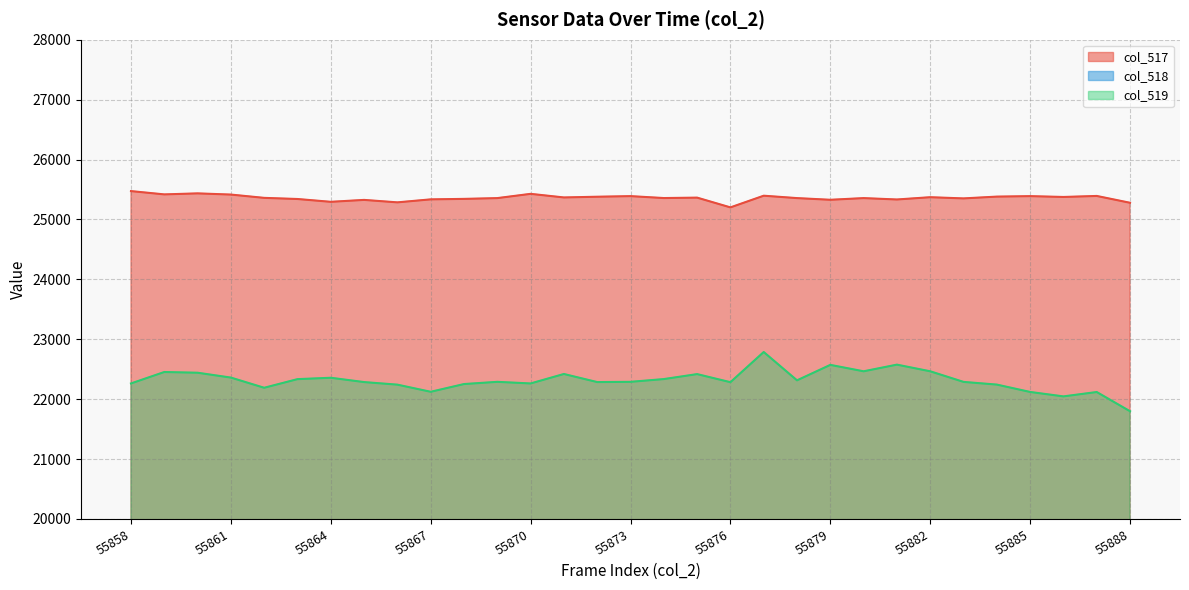

At which label does col_518 first exceed 3042?

55858